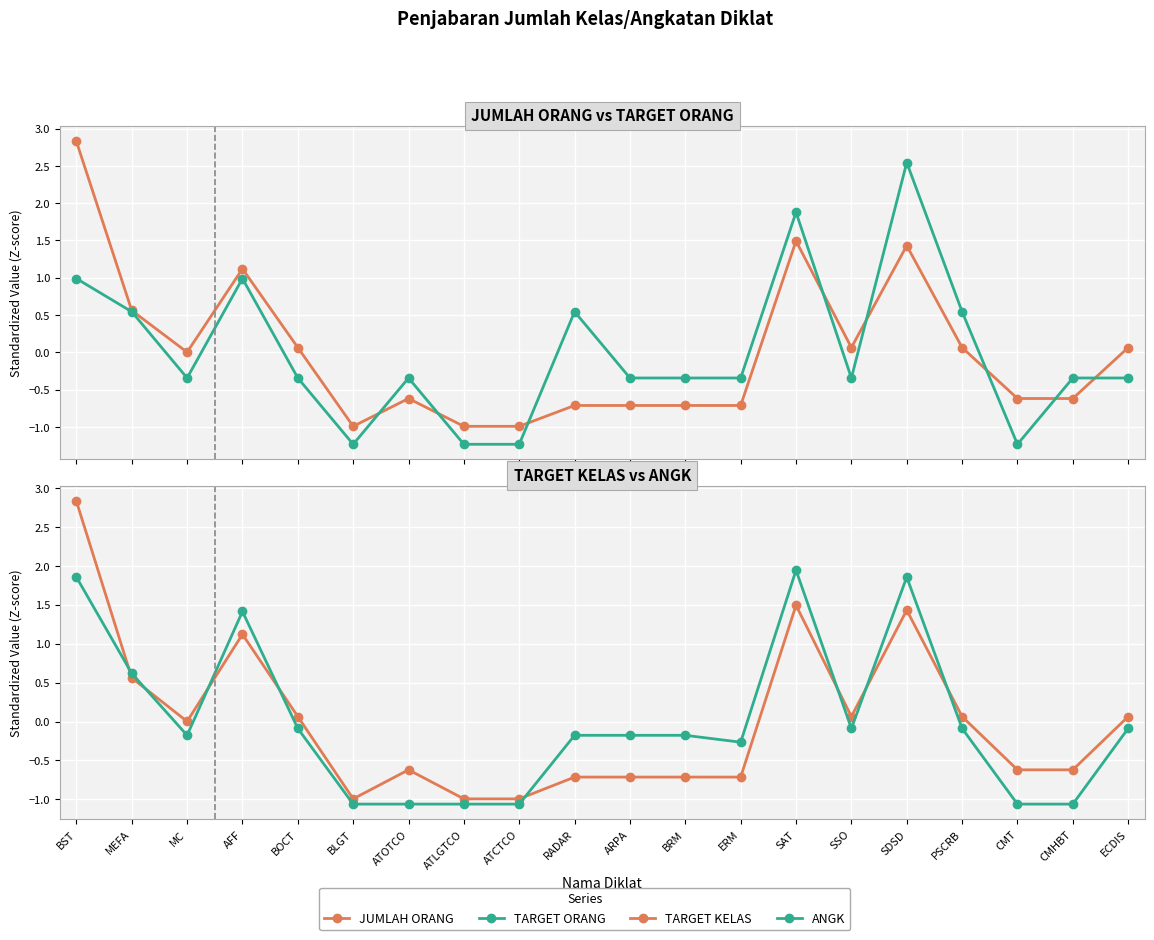

Does the chart display data point markers on the line(s)?

Yes